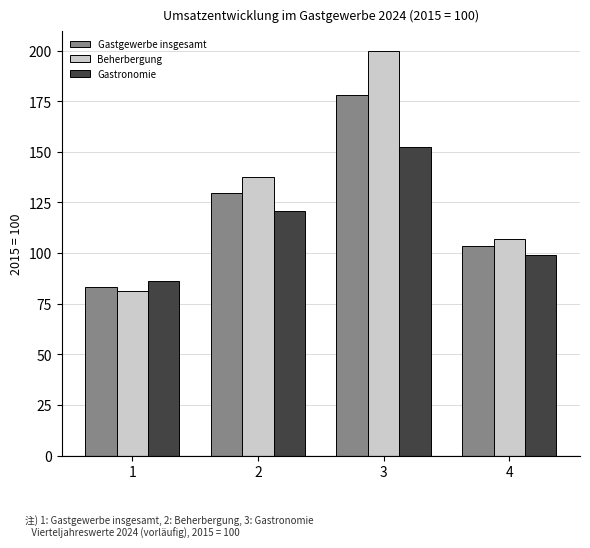

List the series in order of their overall mean, lowest first.

Gastronomie, Gastgewerbe insgesamt, Beherbergung